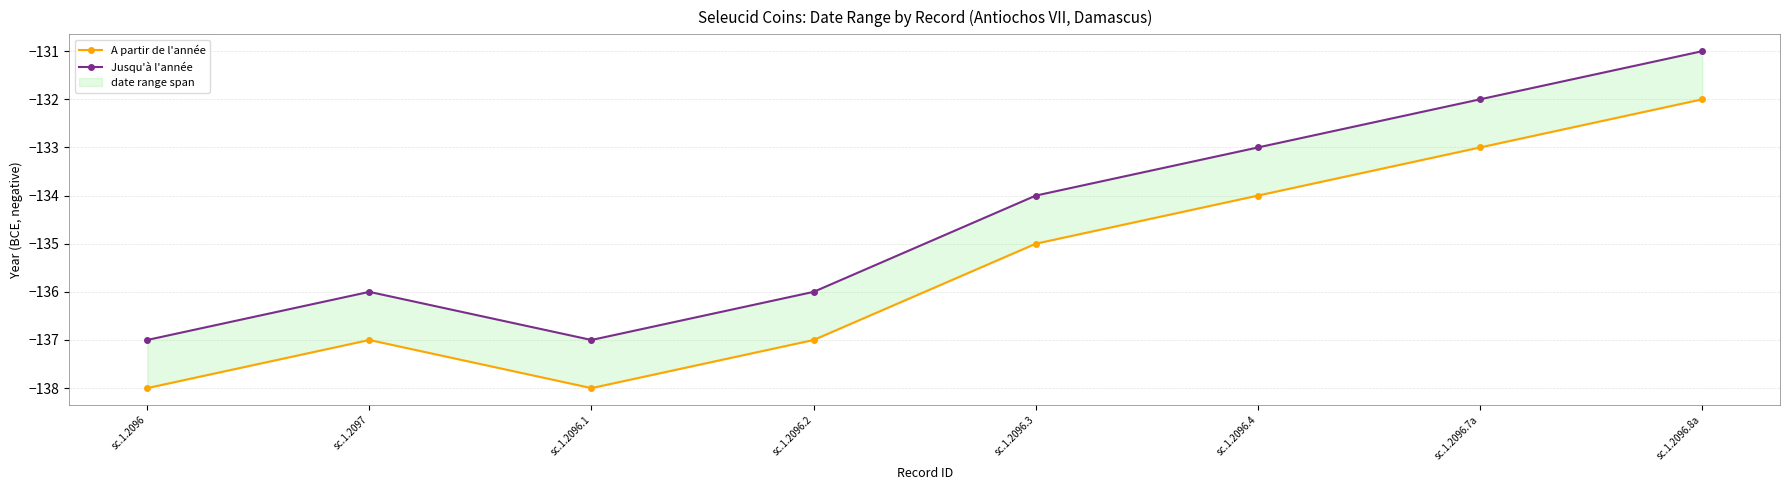

Count the number of data series in this chart.

2